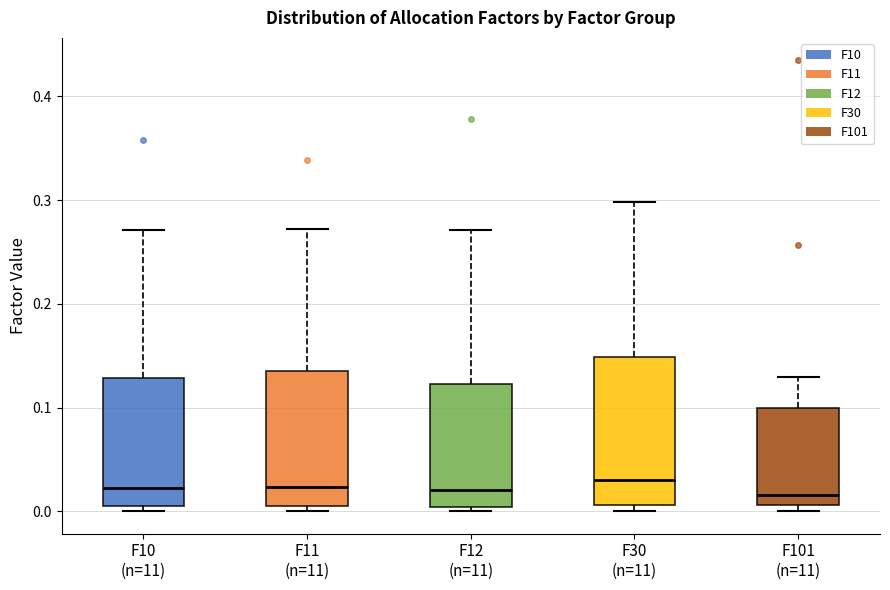

Reading left to right, transcribe this box plot: for each box, give where its median line is, the range the box spans, and where its two whiskers end, as read against the y-axis. The values are not printed on the chart, so give them approximately, as read against the axis.

F10 (n=11): median 0.02, box 0.00 to 0.13, whiskers 0.00 (just below the box's lower edge) to 0.27
F11 (n=11): median 0.02, box 0.01 to 0.14, whiskers 0.00 to 0.27
F12 (n=11): median 0.02, box 0.00 to 0.12, whiskers 0.00 (just below the box's lower edge) to 0.27
F30 (n=11): median 0.03, box 0.01 to 0.15, whiskers 0.00 to 0.30
F101 (n=11): median 0.02, box 0.01 to 0.10, whiskers 0.00 to 0.13